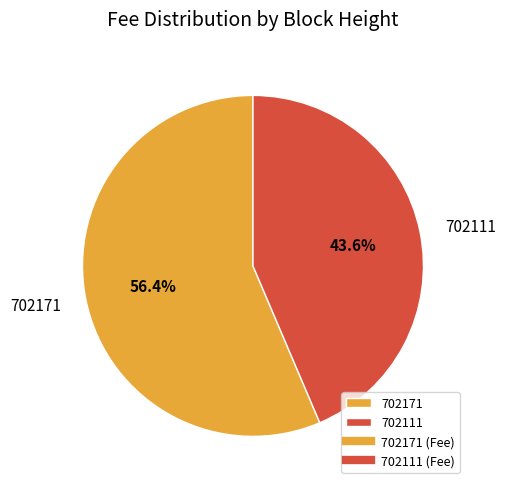

What percentage is the 702111 slice, to the nearest percent?

44%